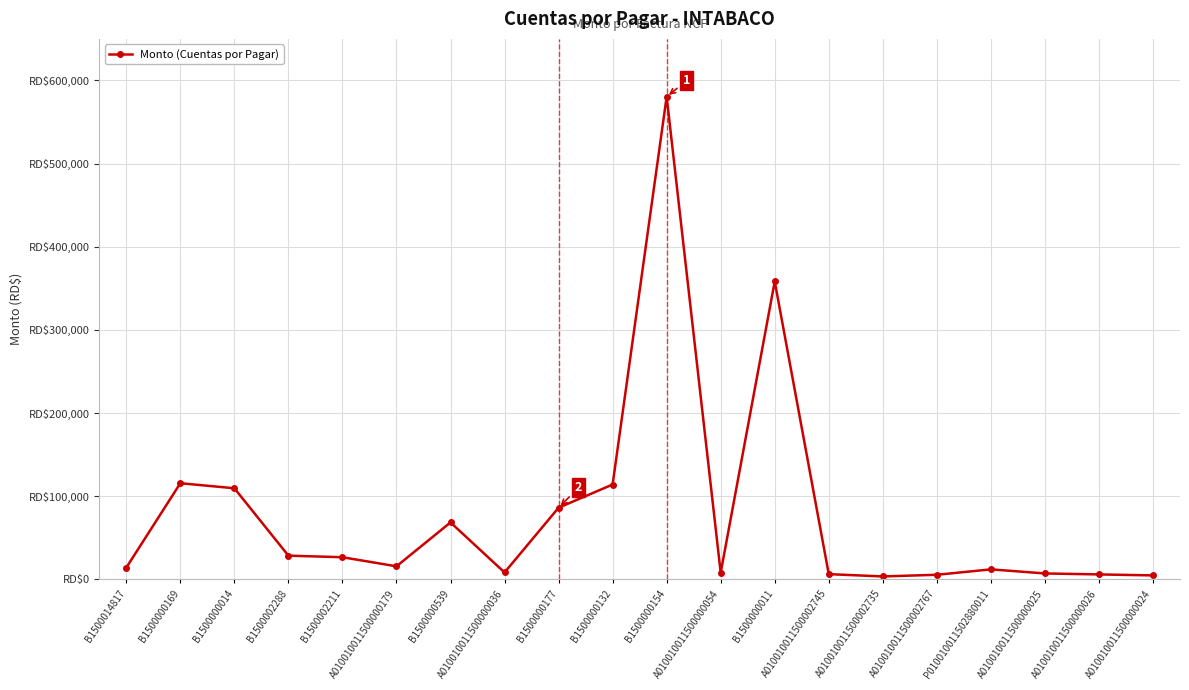

Does the chart have visible grid lines?

Yes